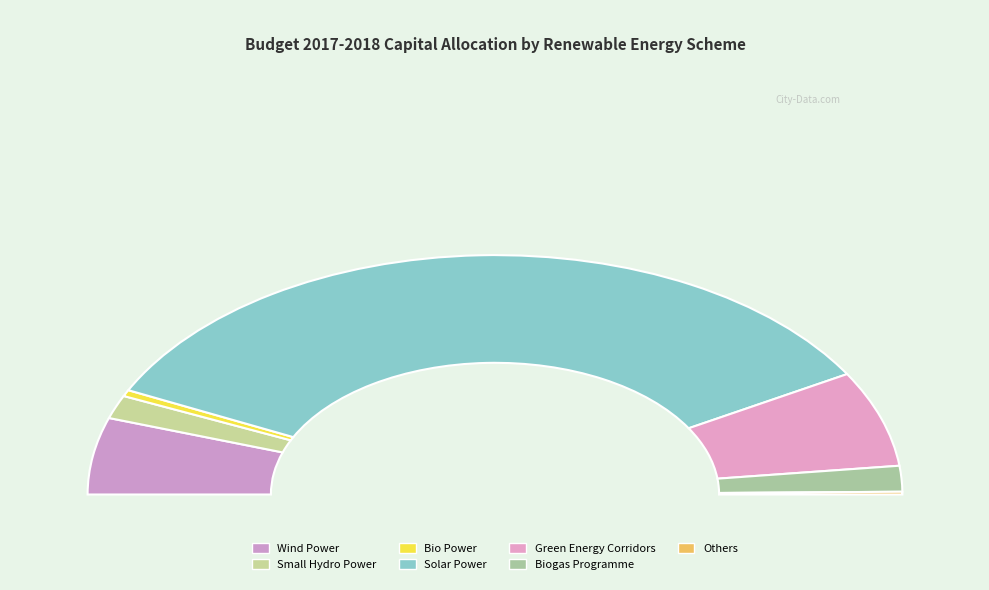

Which slice is the largest?

Solar Power